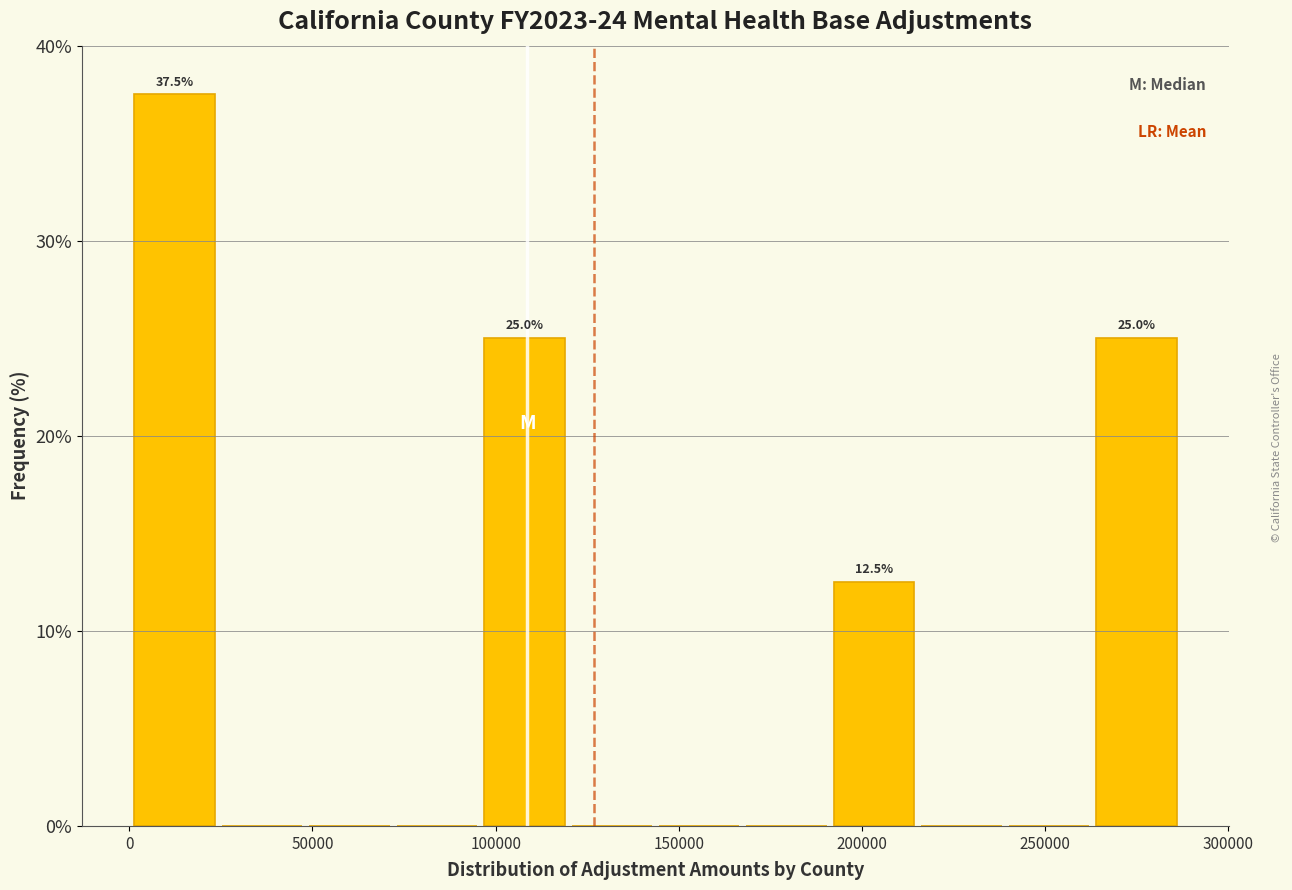

Which range on the x-axis has the tallest bar?

0 to 25000